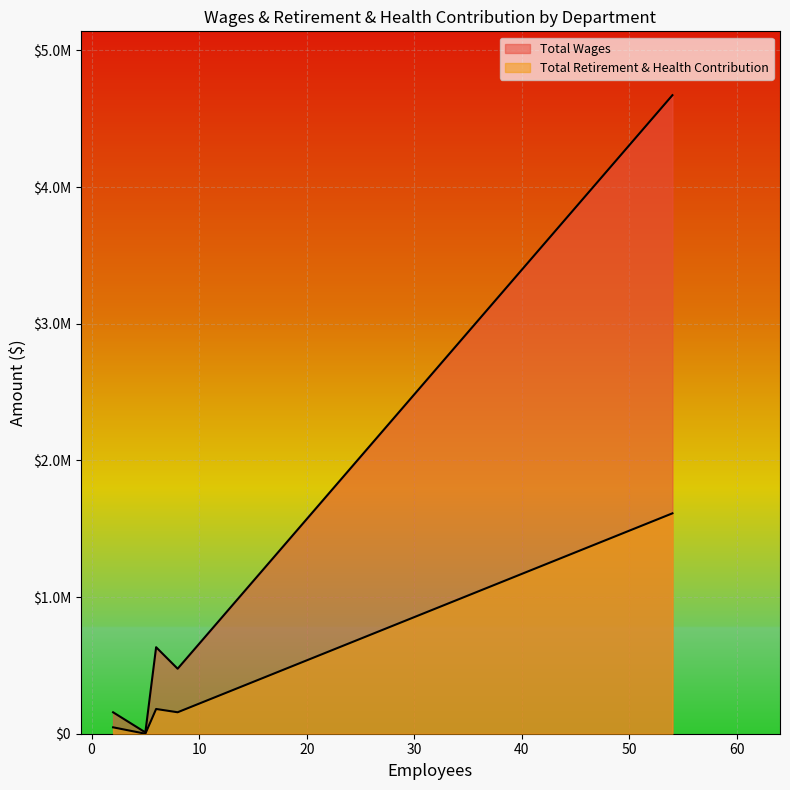

Reading right to left, transcribe all the data shown in this chart.

Total Wages: Board Of Directors=9600	Fleet & Facilities=156818	Prevention=475652	Administration=632944	Safety=4672278
Total Retirement & Health Contribution: Board Of Directors=0	Fleet & Facilities=46816	Prevention=157013	Administration=181017	Safety=1612667